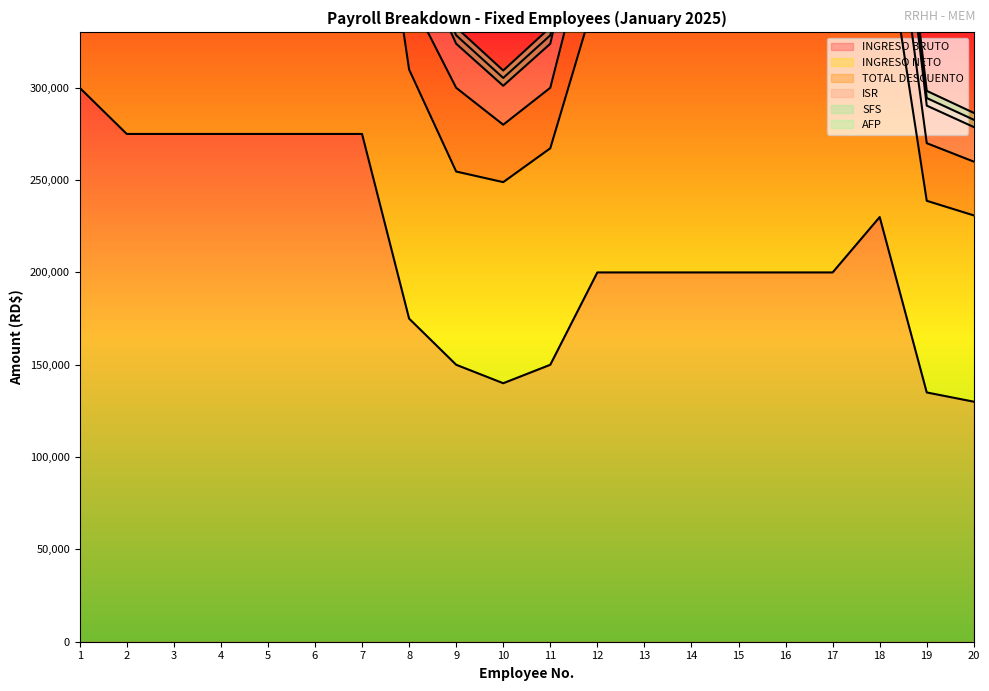

Reading left to right, transcribe all the data shown in this chart.

INGRESO BRUTO: 1=300000.0	2=275000.0	3=275000.0	4=275000.0	5=275000.0	6=275000.0	7=275000.0	8=175000.0	9=150000.0	10=140000.0	11=150000.0	12=200000.0	13=200000.0	14=200000.0	15=200000.0	16=200000.0	17=200000.0	18=230000.0	19=135000.0	20=130000.0
INGRESO NETO: 1=525522.3	2=482310.4	3=482310.4	4=482310.4	5=482310.4	6=482310.4	7=482310.4	8=309885.3	9=254650.9	10=248900.0	11=267243.4	12=352674.8	13=352674.8	14=352674.8	15=352674.8	16=352674.8	17=346274.8	18=404529.0	19=238795.2	20=230888.9
TOTAL DESCUENTO: 1=659959.6	2=603888.9	3=603888.9	4=603888.9	5=603888.9	6=603888.9	7=603888.9	8=379747.2	9=323866.6	10=301085.5	11=323866.6	12=435677.1	13=435677.1	14=435677.1	15=435677.1	16=435677.1	17=435677.1	18=502961.8	19=290338.2	20=278733.2
ISR: 1=600000.0	2=550000.0	3=550000.0	4=550000.0	5=550000.0	6=550000.0	7=550000.0	8=350000.0	9=300000.0	10=280000.0	11=300000.0	12=400000.0	13=400000.0	14=400000.0	15=400000.0	16=400000.0	17=400000.0	18=460000.0	19=270000.0	20=260000.0
AFP: 1=674452.7	2=617664.6	3=617664.6	4=617664.6	5=617664.6	6=617664.6	7=617664.6	8=390089.7	9=332731.6	10=309359.5	11=332731.6	12=447300.2	13=447300.2	14=447300.2	15=447300.2	16=447300.2	17=447300.2	18=515446.0	19=298316.7	20=286416.2